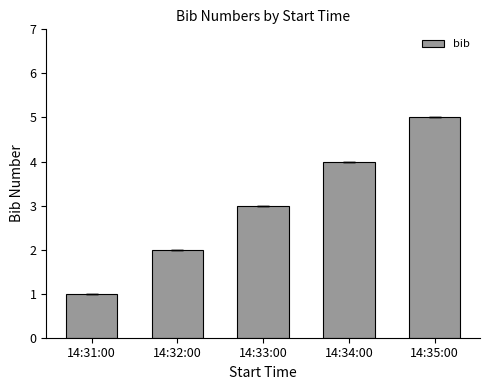

What is the change in value from 14:33:00 to 14:34:00?

+1